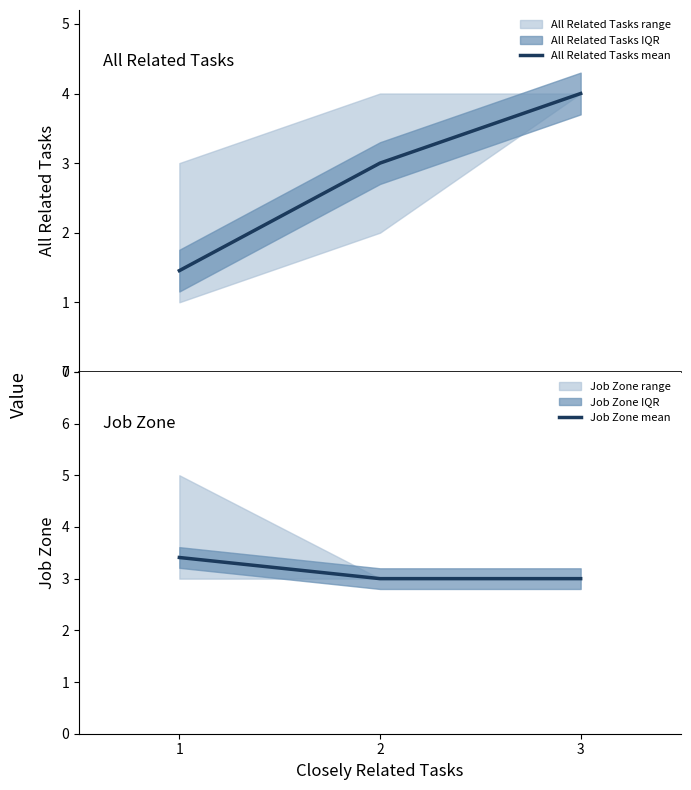

At how many categories does at least one series exceed 3?

2